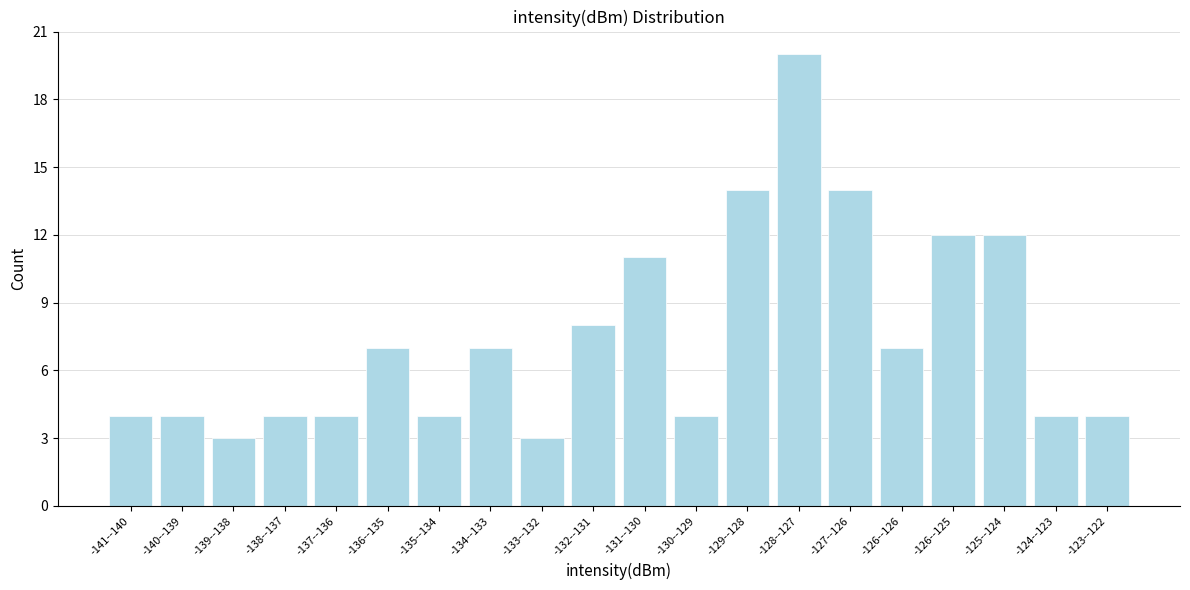

Reading left to right, extract all data points from this chart.

4	4	3	4	4	7	4	7	3	8	11	4	14	20	14	7	12	12	4	4